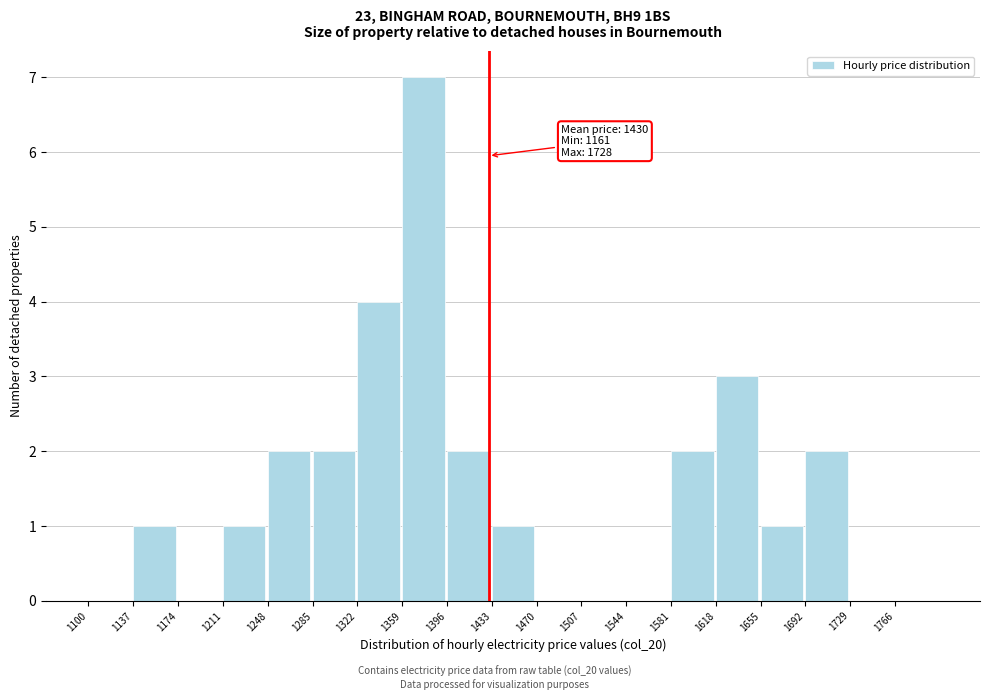

Over which range of the x-axis is the bar tallest?

1359 to 1396